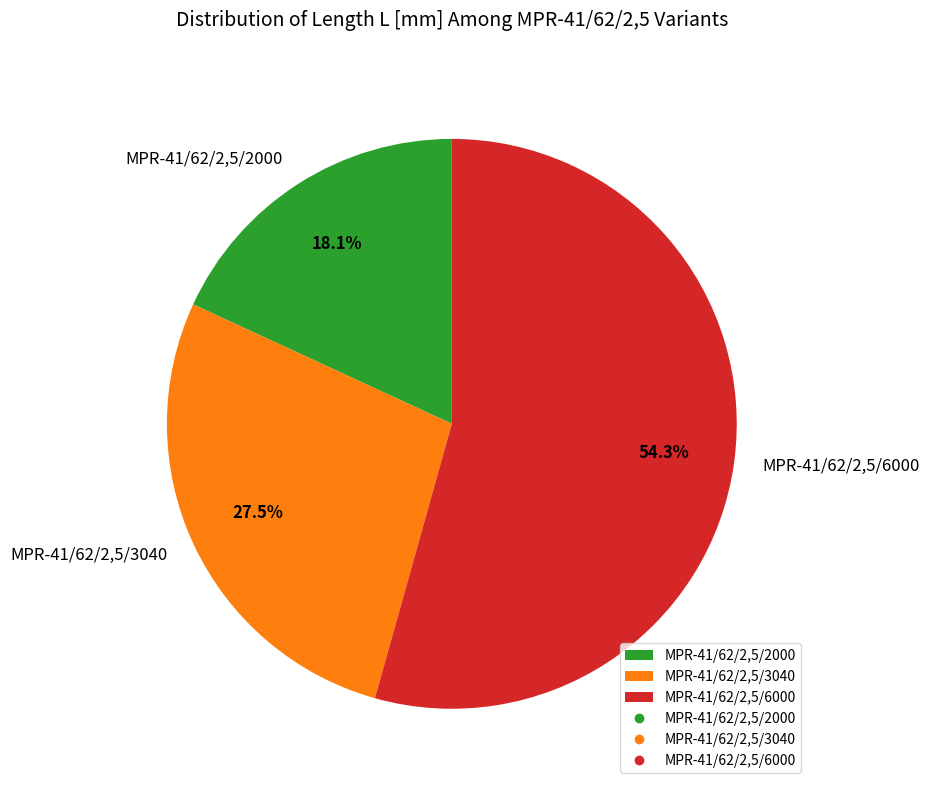

Is the sum of MPR-41/62/2,5/3040 and MPR-41/62/2,5/2000 greater than half?

No